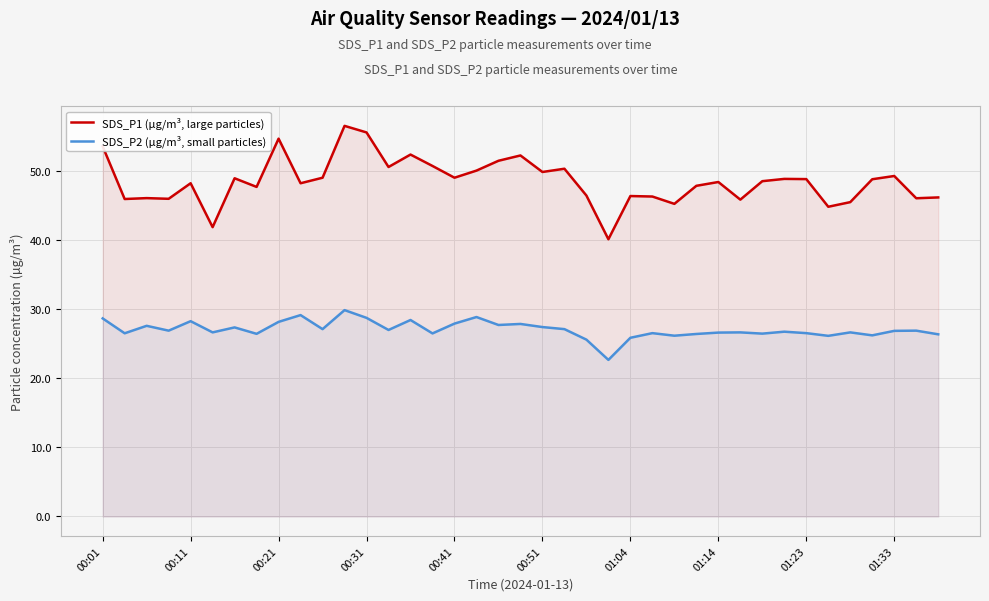

Rank the series by their maximum value, from lowest to highest.

SDS_P2 (µg/m³, small particles), SDS_P1 (µg/m³, large particles)